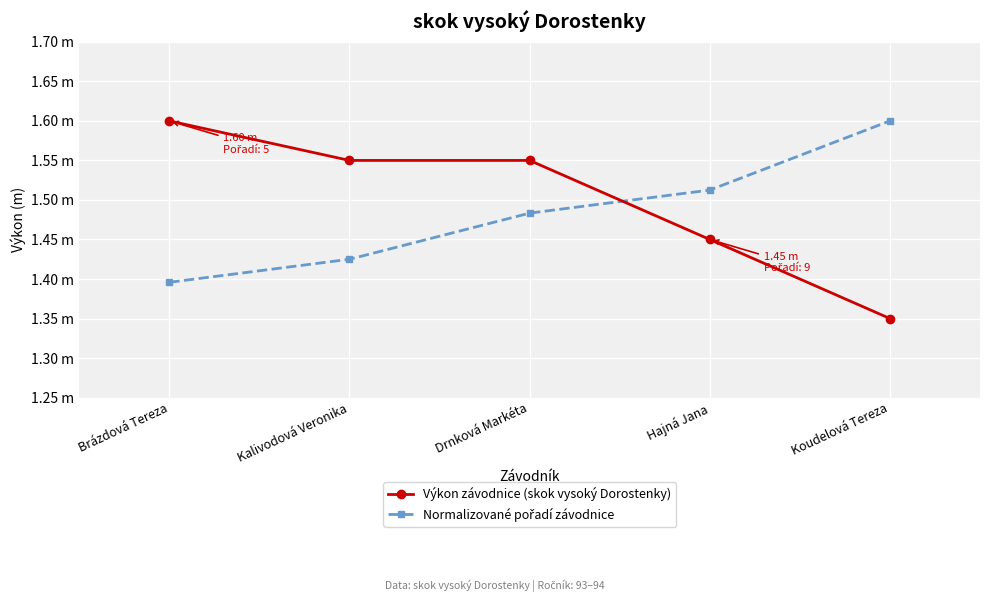

Is this an area chart (filled region under the line)?

No